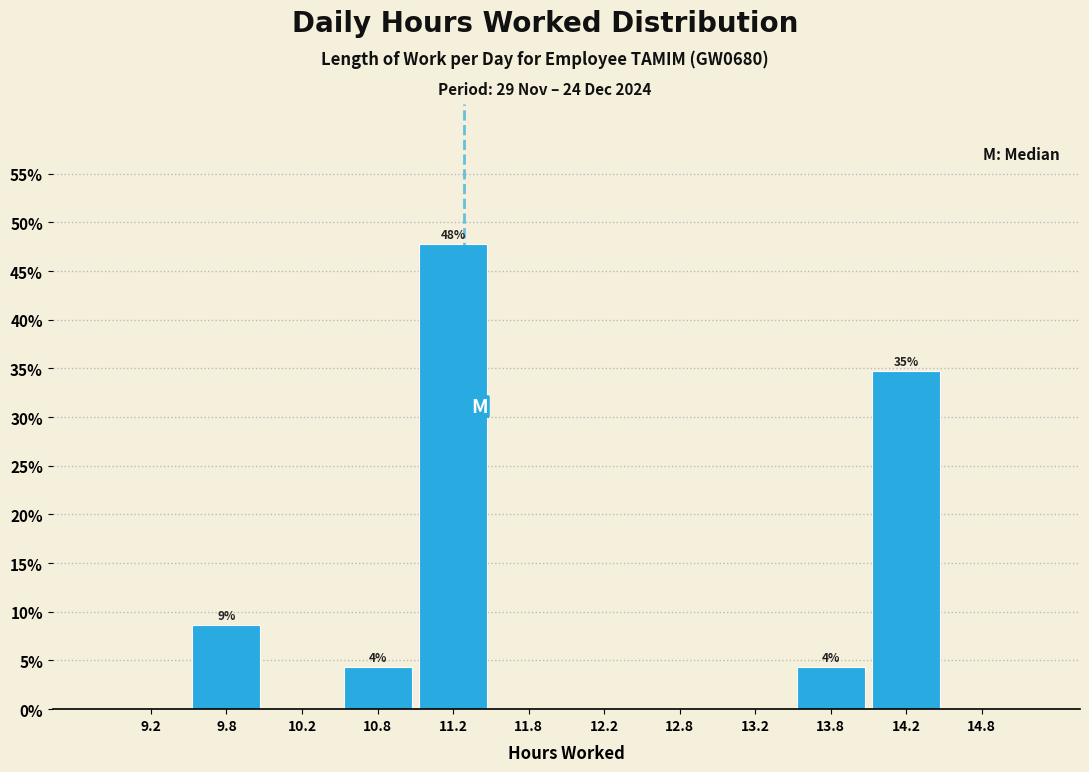

Which range on the x-axis has the tallest bar?

11.0 to 11.5